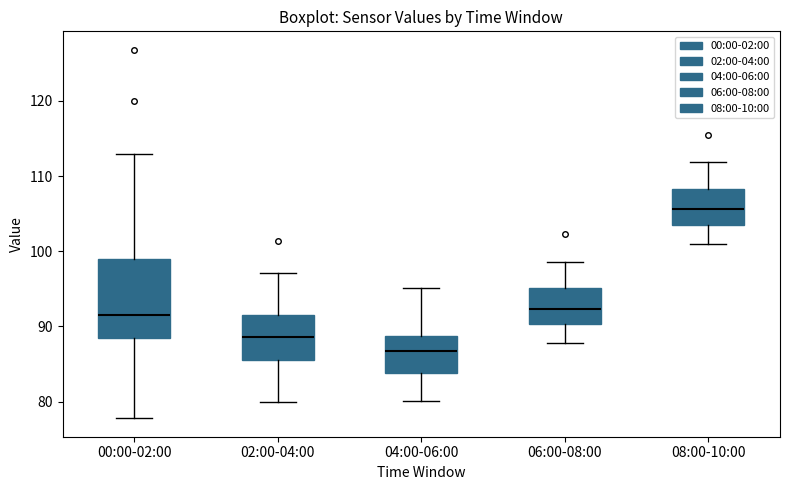

Which box has the highest median line?

08:00-10:00